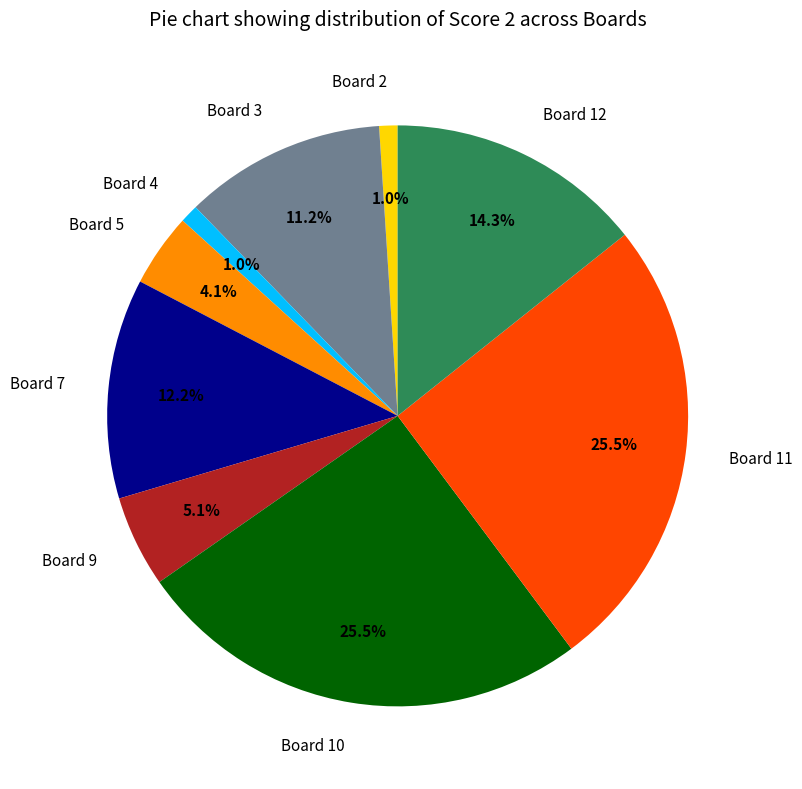

What percentage do Board 3 and Board 11 together represent?

36.7%